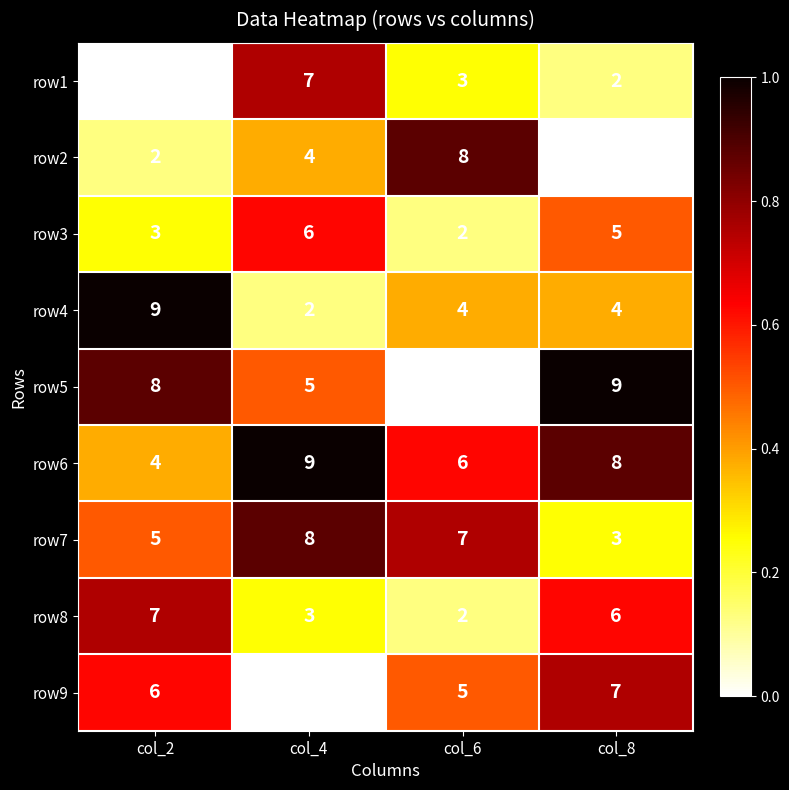

What value does the row4 series have at col_8?

4